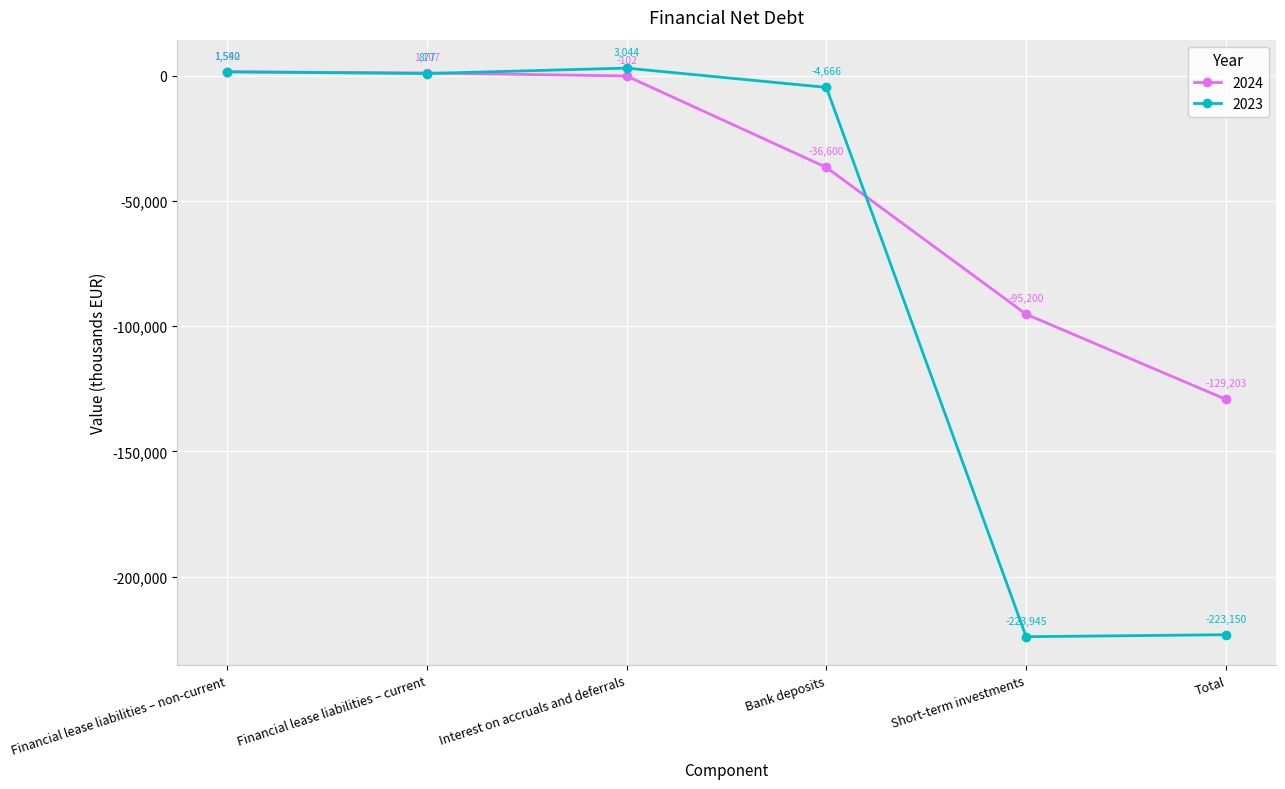

What is the spread (max minus min) of values at Financial lease liabilities – non-current?

52